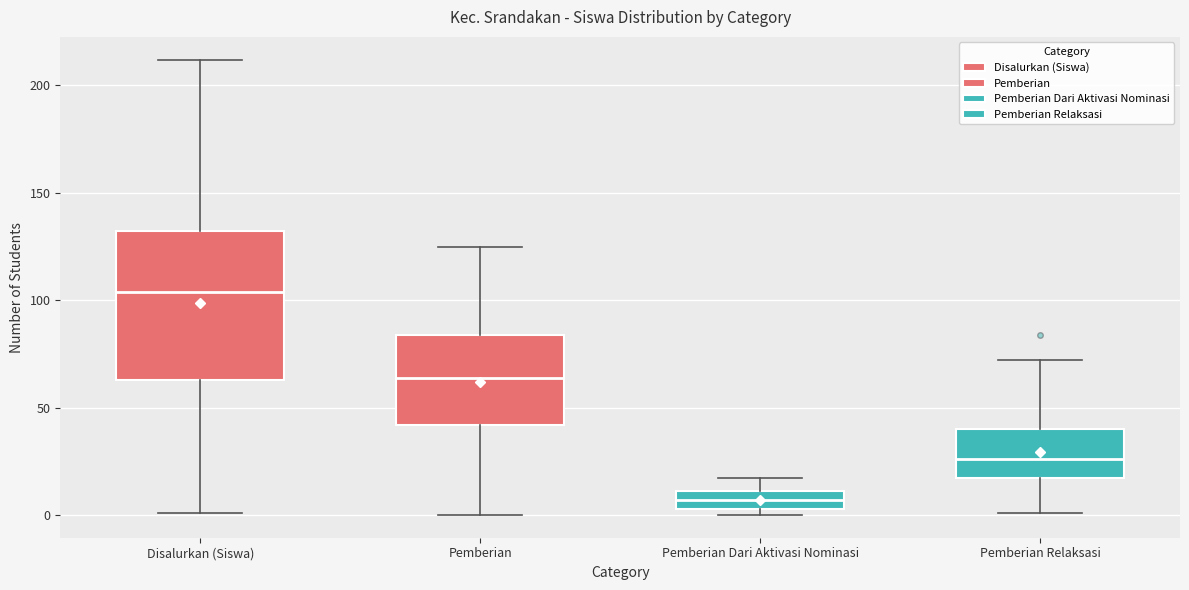

Which box has the highest median line?

Disalurkan (Siswa)